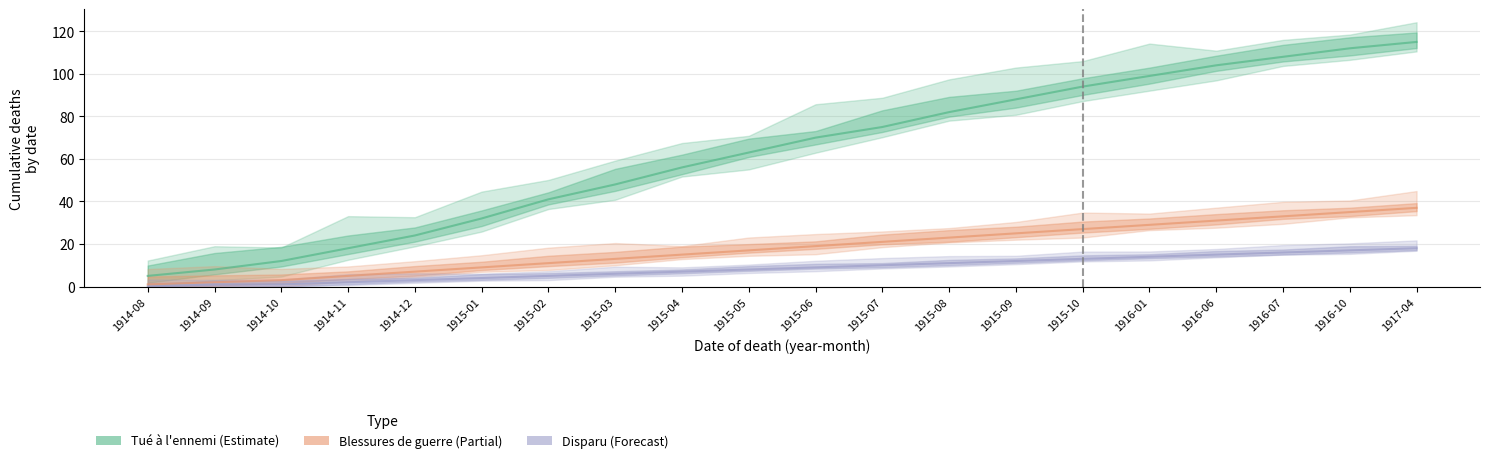

What are all the series names shown in the legend?

Tué à l'ennemi, Blessures de guerre, Disparu